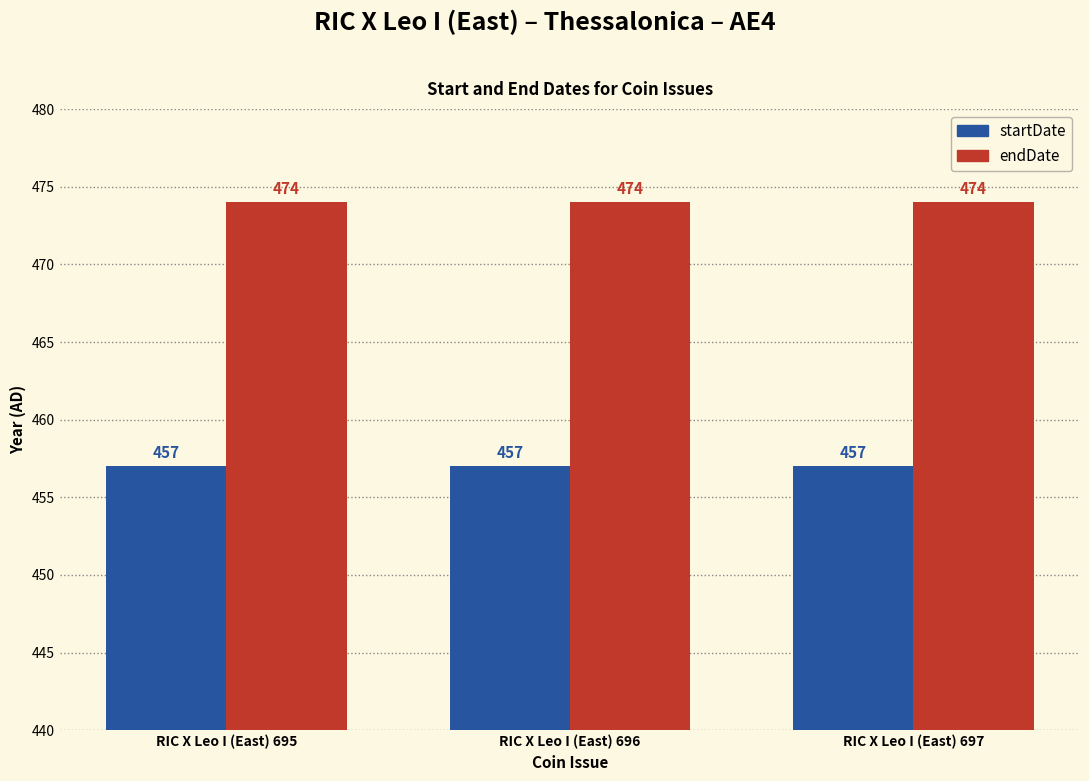

Does the chart contain any negative values?

No